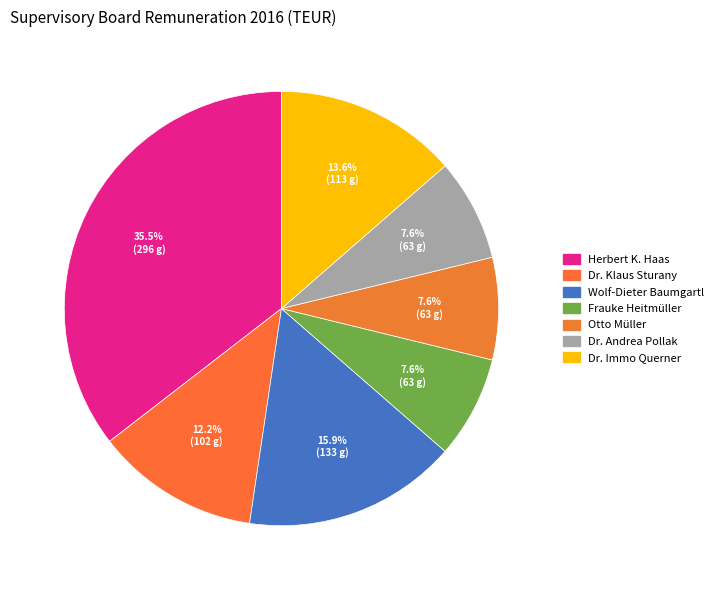

Count the number of slices in the pie.

7